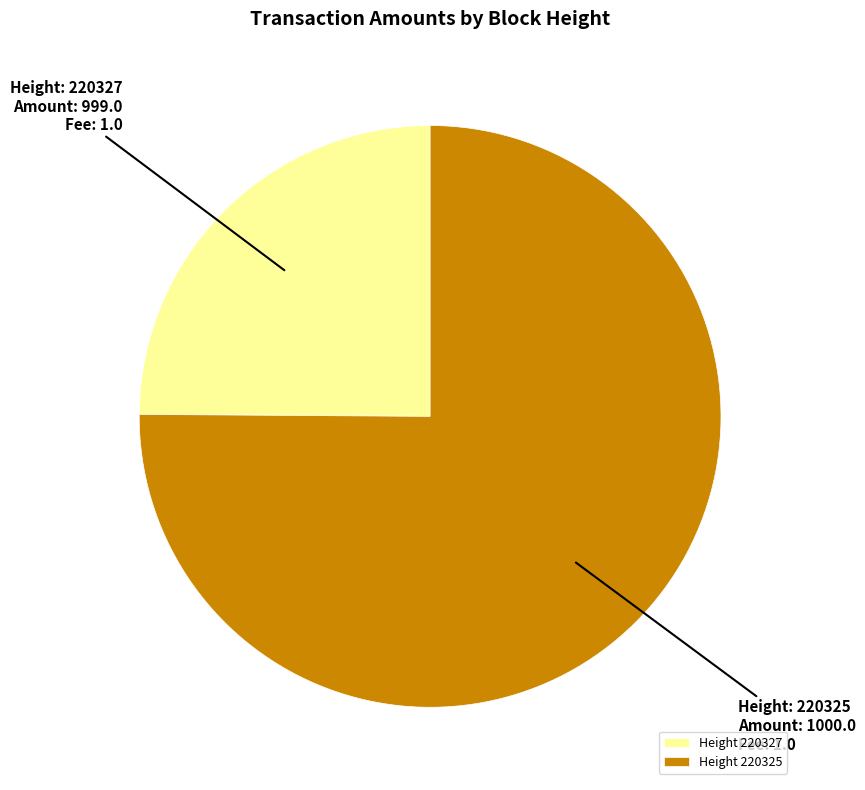

Which slice is the smallest?

Height 220327